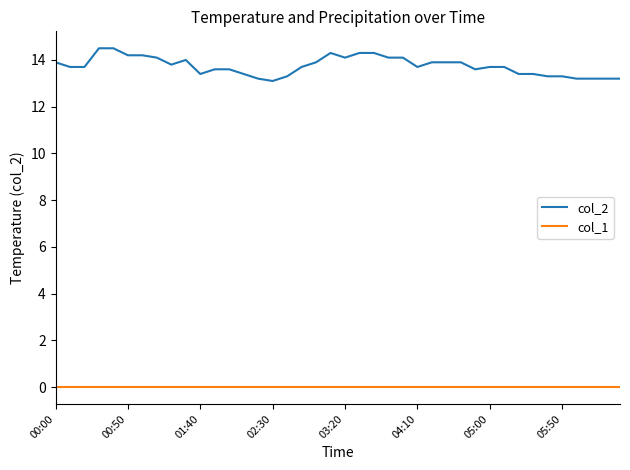

Which series has the largest range (max minus min)?

col_2